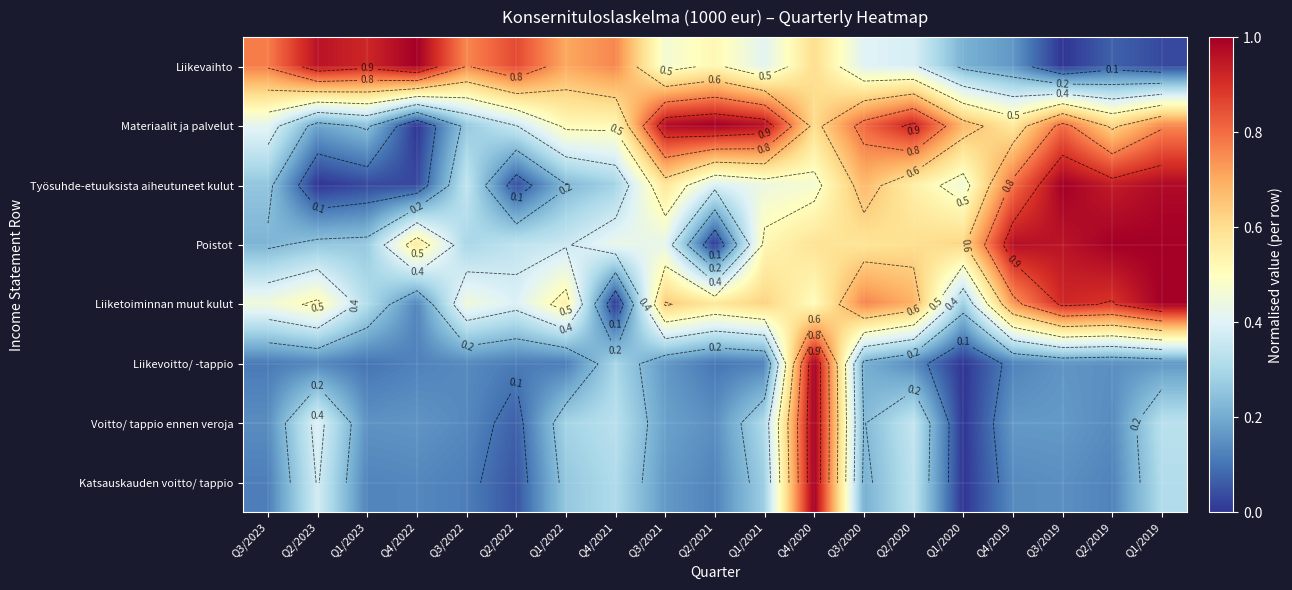

What is the difference between the highest and lowest values at Q4/2019?

0.8